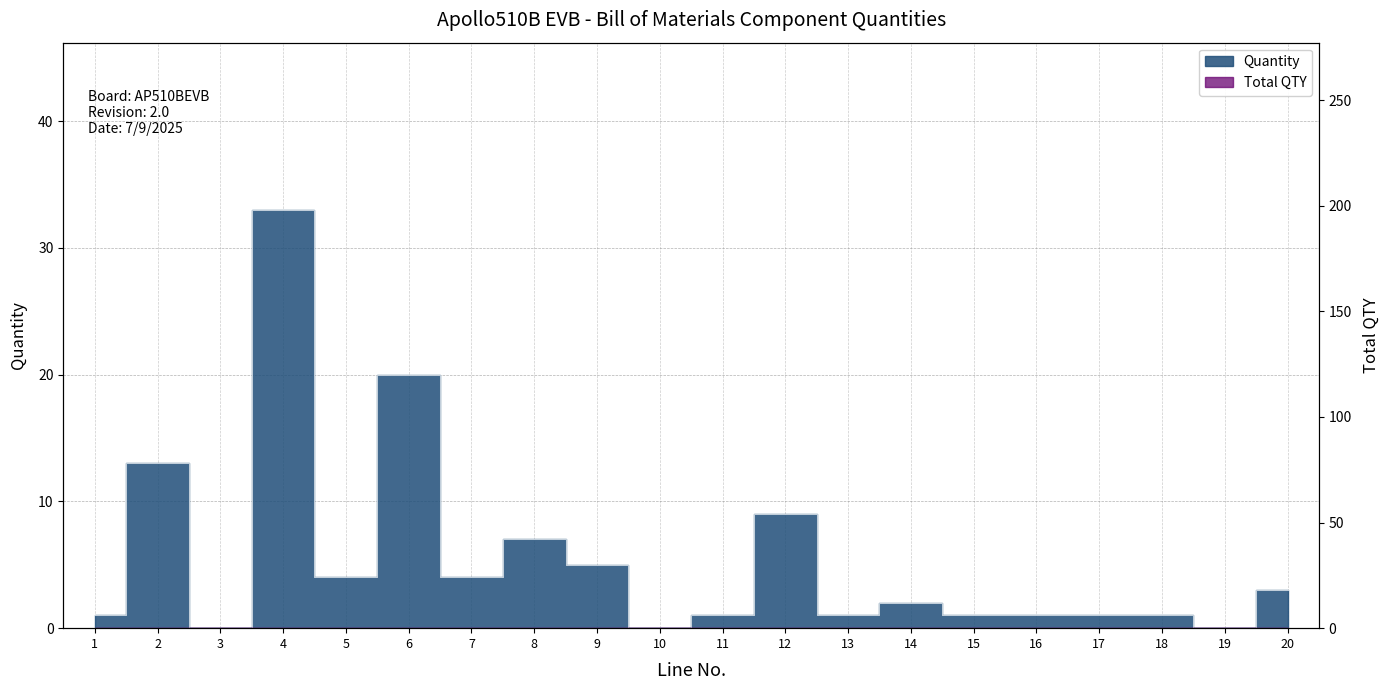

Which has a higher value, 11 or 5?

5